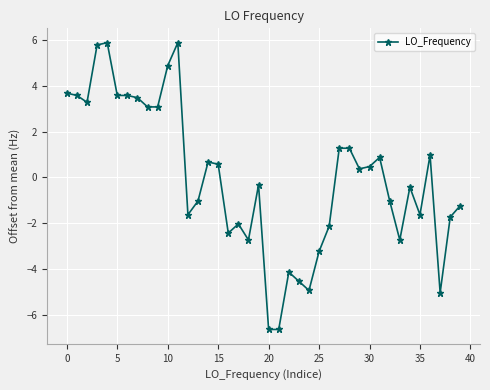

Reading left to right, what are all the values shown in this chart?

3.7	3.6	3.3	5.8	5.9	3.6	3.6	3.5	3.1	3.1	4.9	5.9	-1.6	-1.0	0.7	0.6	-2.4	-2.0	-2.7	-0.3	-6.6	-6.6	-4.1	-4.5	-4.9	-3.2	-2.1	1.3	1.3	0.4	0.5	0.9	-1.0	-2.7	-0.4	-1.6	1.0	-5.0	-1.7	-1.2